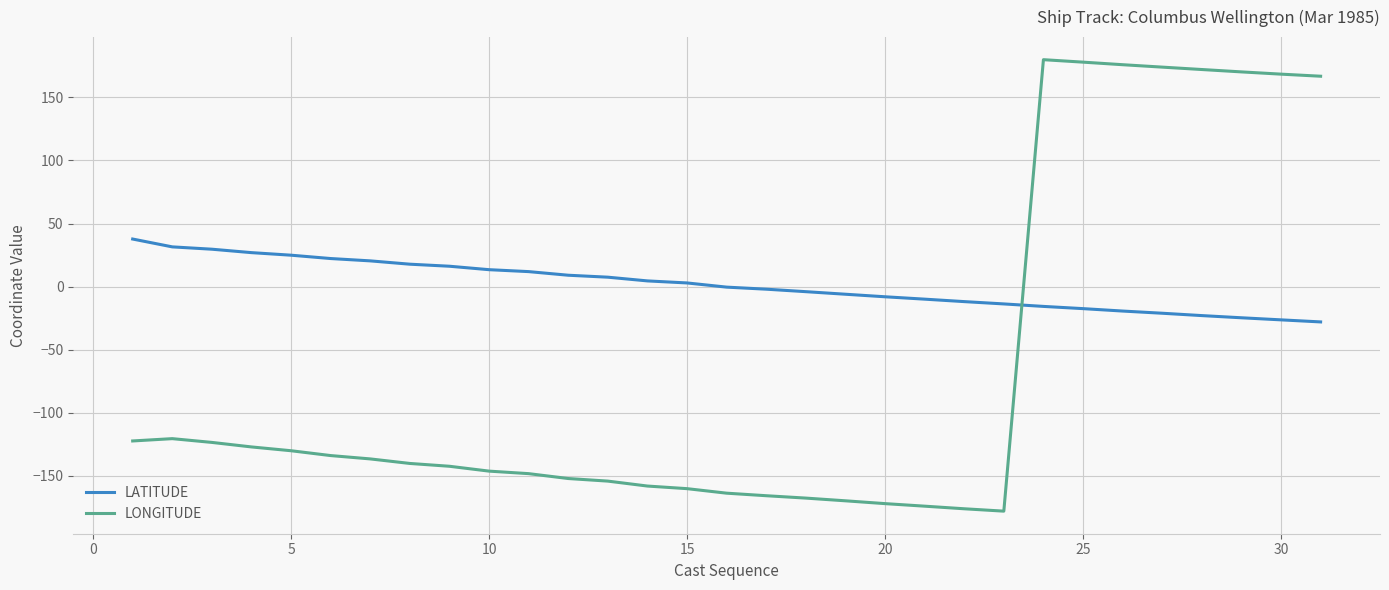

Which series has the largest total across all categories?

LATITUDE